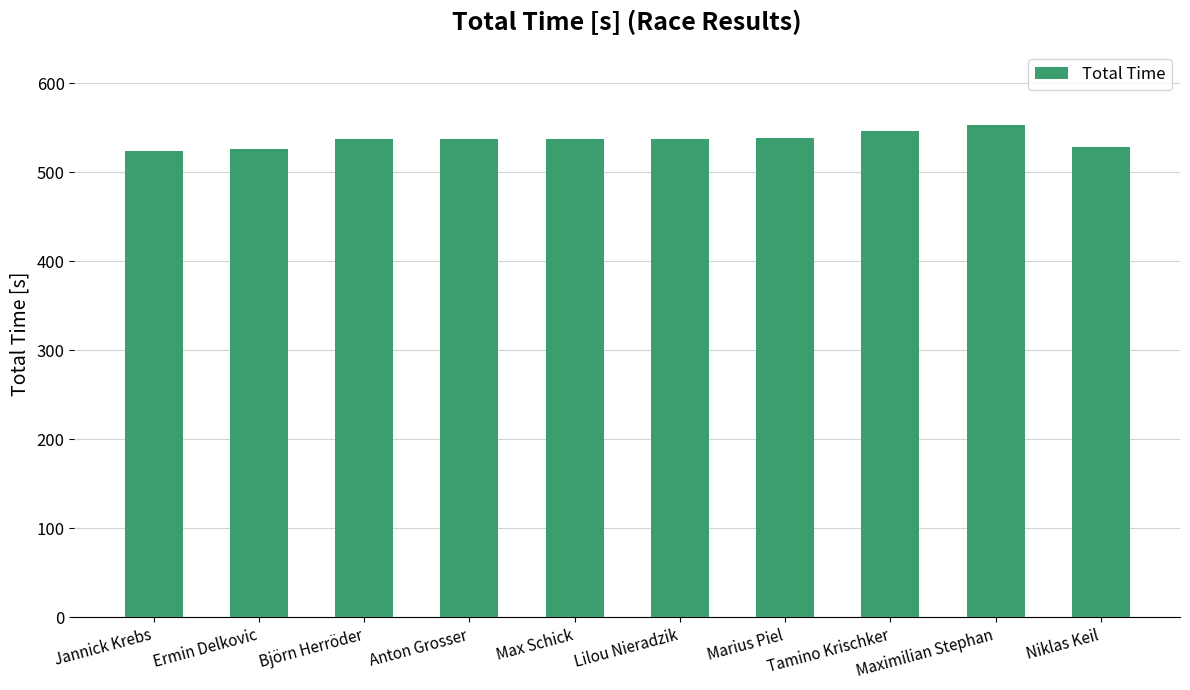

What is the greatest value displayed?

553.0